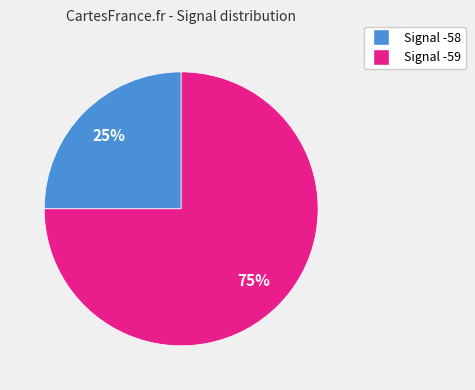

Does any single category account for the majority?

Yes